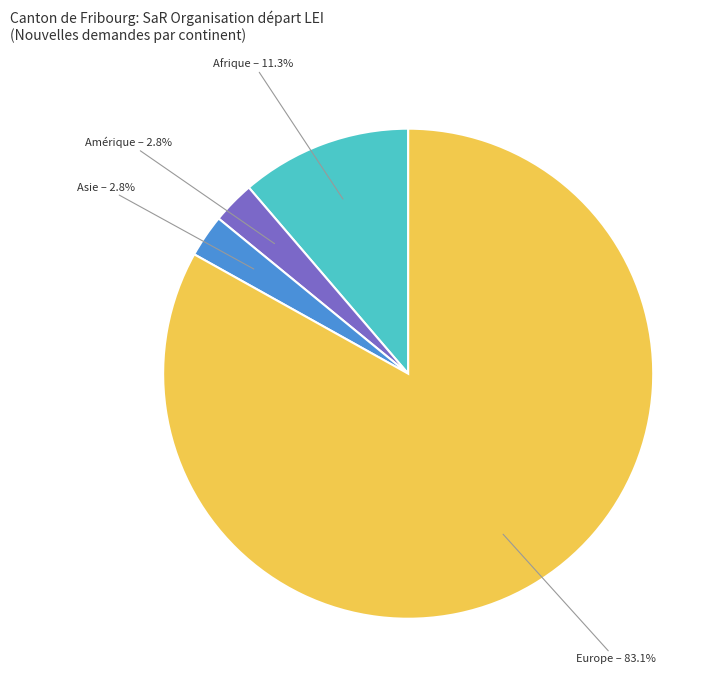

To the nearest percent, what is the average slice percentage?

25%